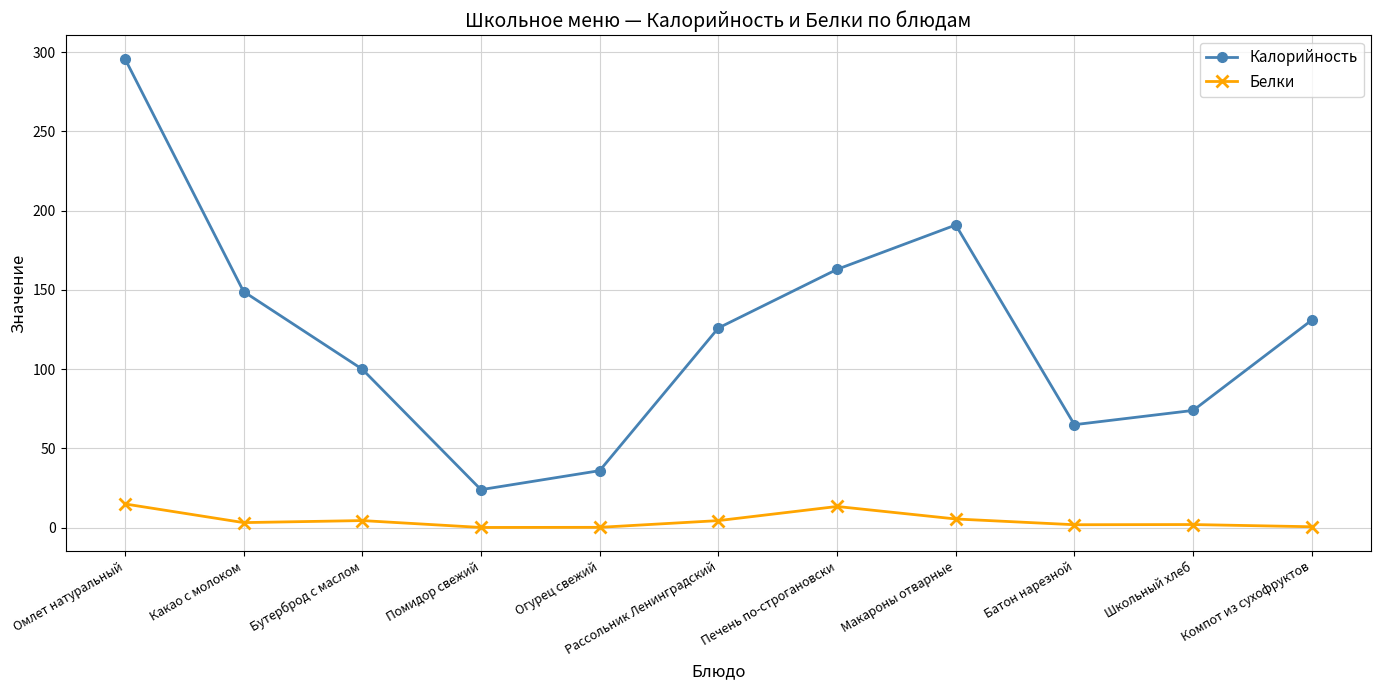

Rank the series at Какао с молоком from highest to lowest value.

Калорийность, Белки